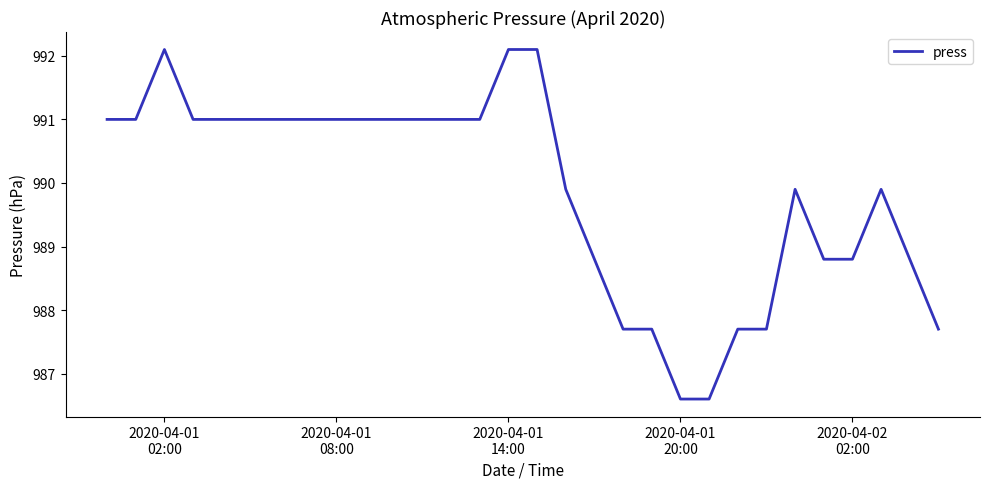

What is the minimum value shown in the chart?

986.6